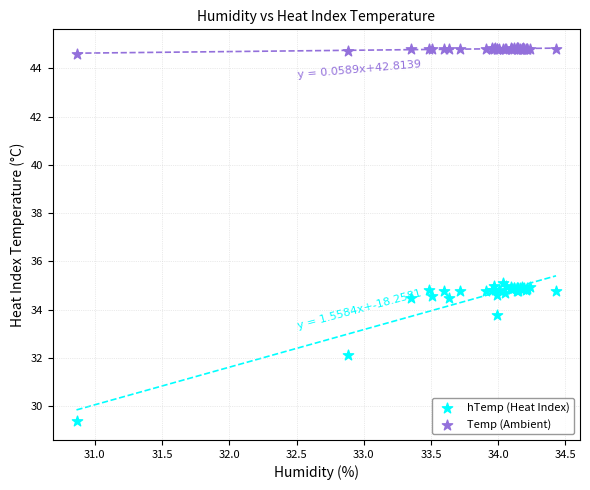

Which series contains the lowest Y value?

hTemp (Heat Index)